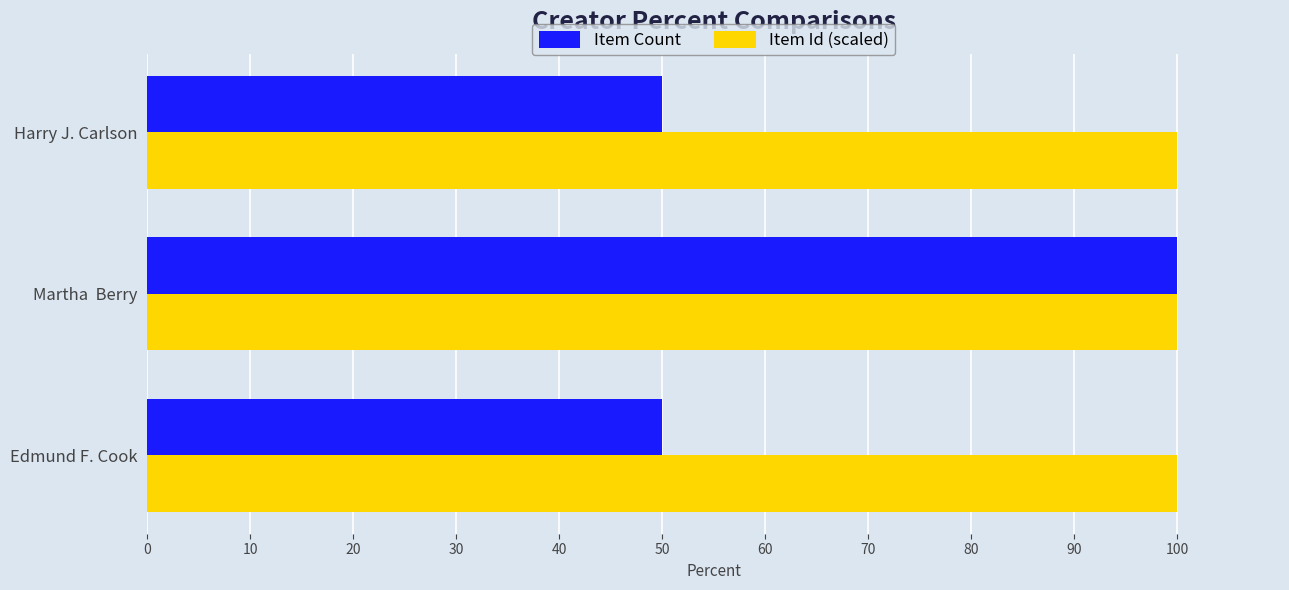

True or false: Item Id (scaled) has a value of 70 at Martha  Berry.

False